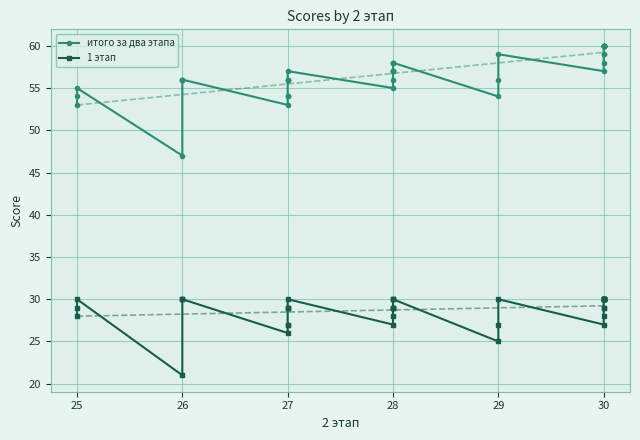

How many lines are shown in the chart?

2